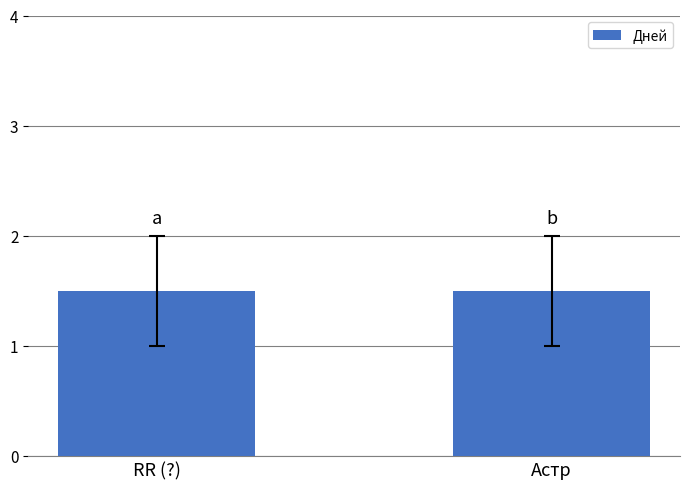

Which category has the lowest value across all series?

RR (?)